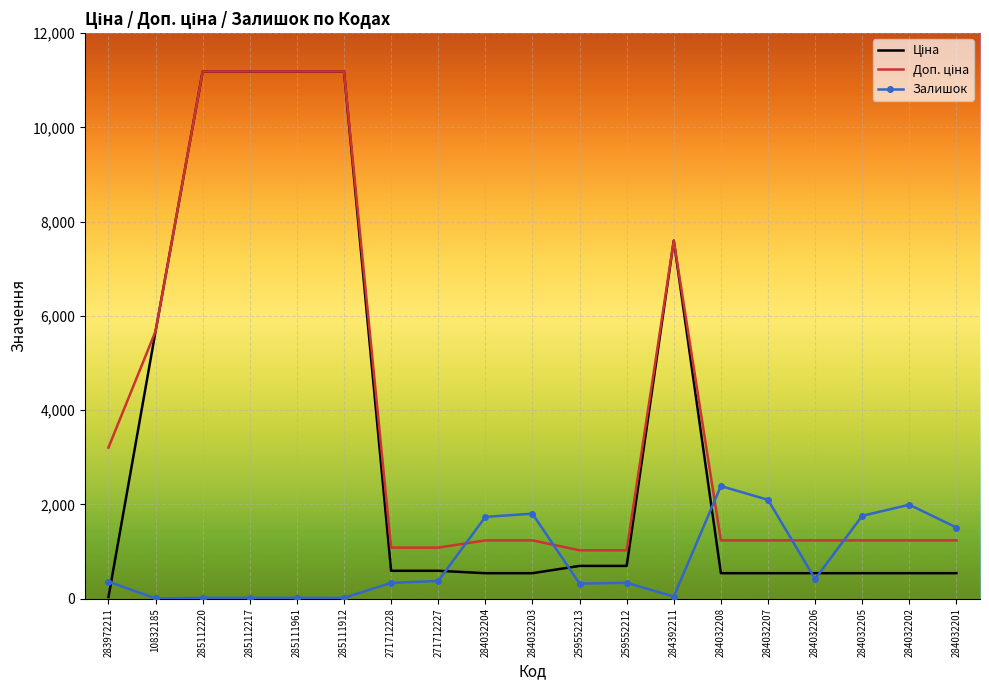

The Залишок series shows 17.0 at 285112220. True or false?

True